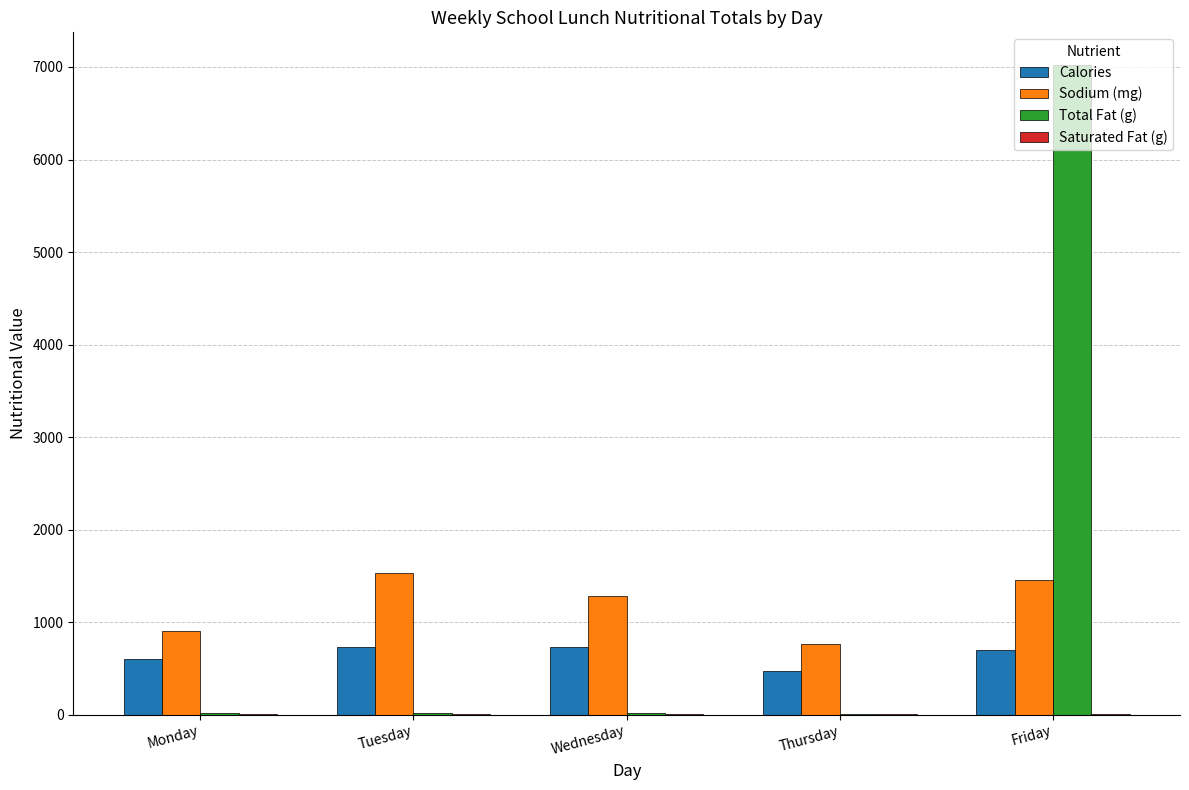

How many distinct data groups are displayed?

4